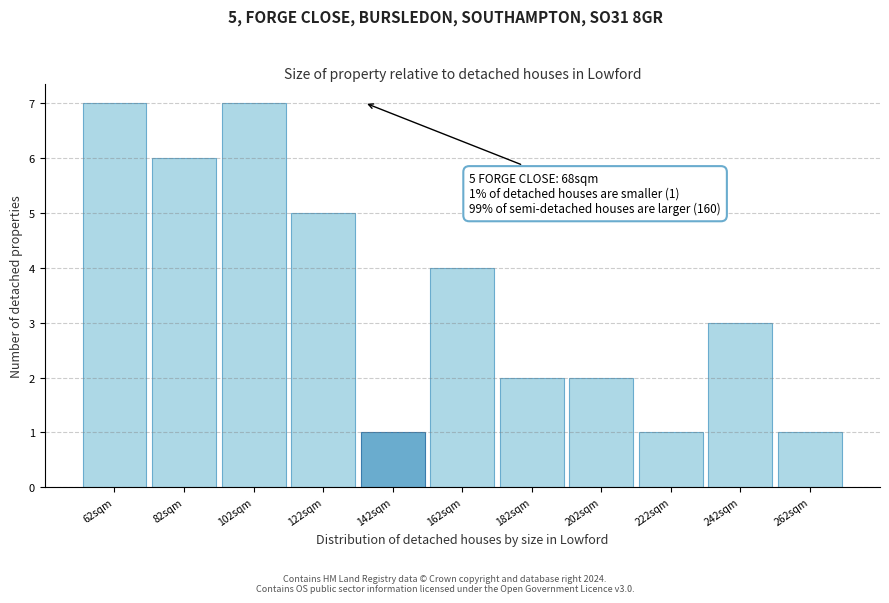

Reading right to left, list all the values displayed in this chart.

1	3	1	2	2	4	1	5	7	6	7